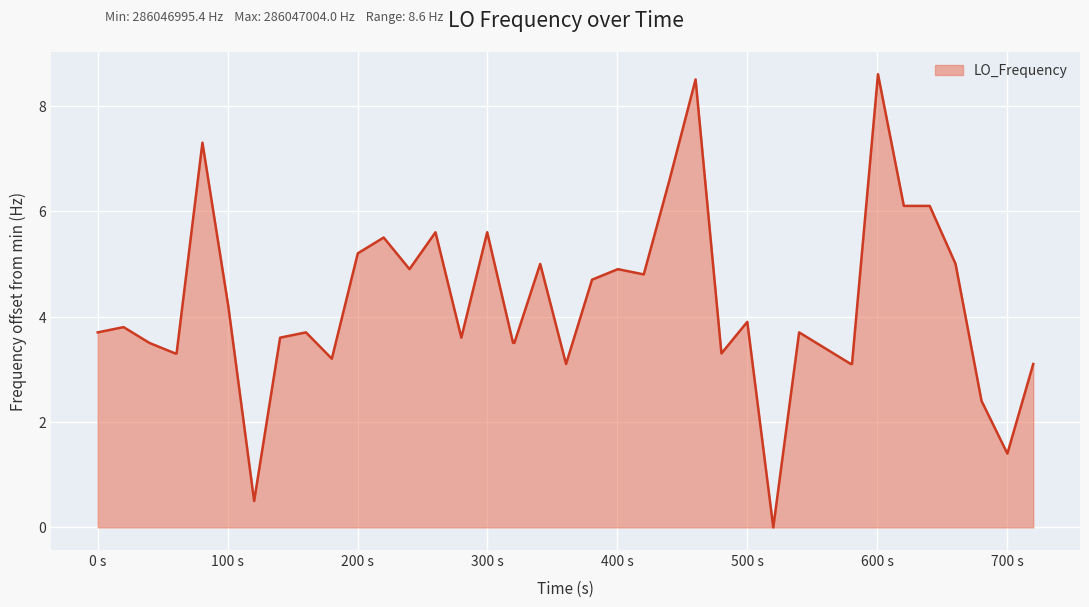

What is the difference between the maximum and minimum values?

8.6